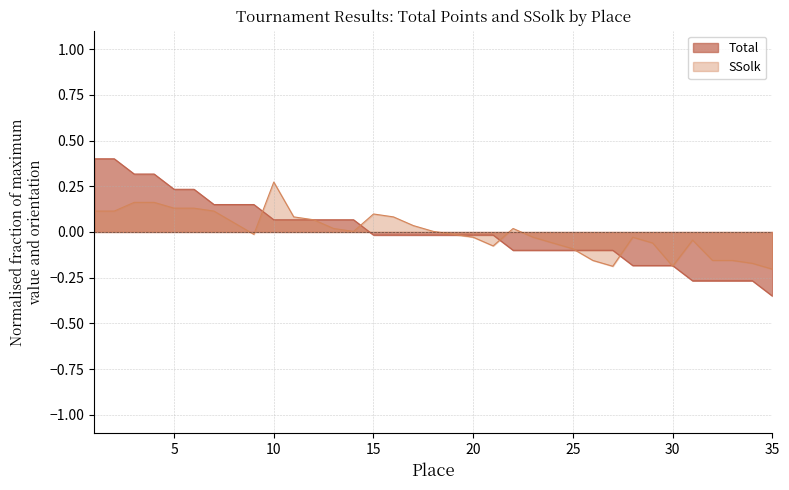

How many intersections are there between SSolk and Total?

9